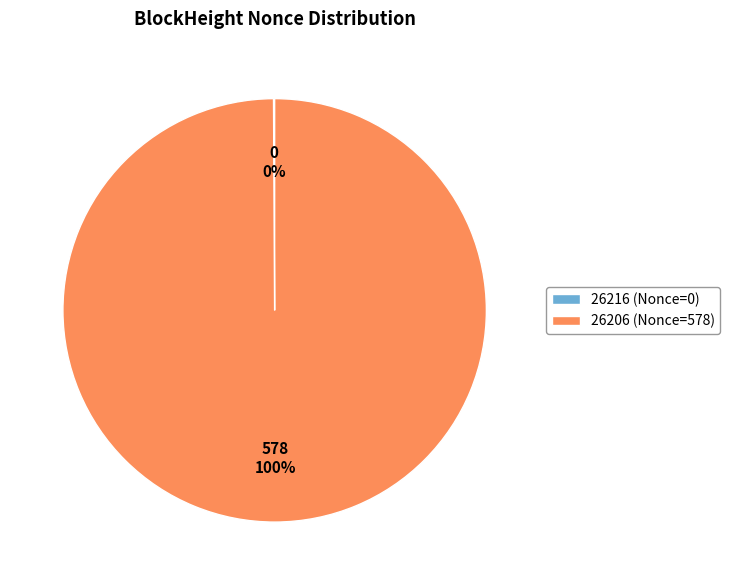

Does 26206 (Nonce=578) represent more than half of the total?

Yes